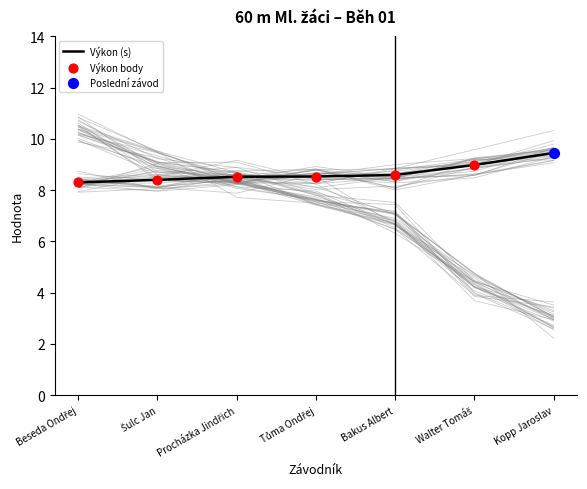

At how many categories does at least one series exceed 9?

3